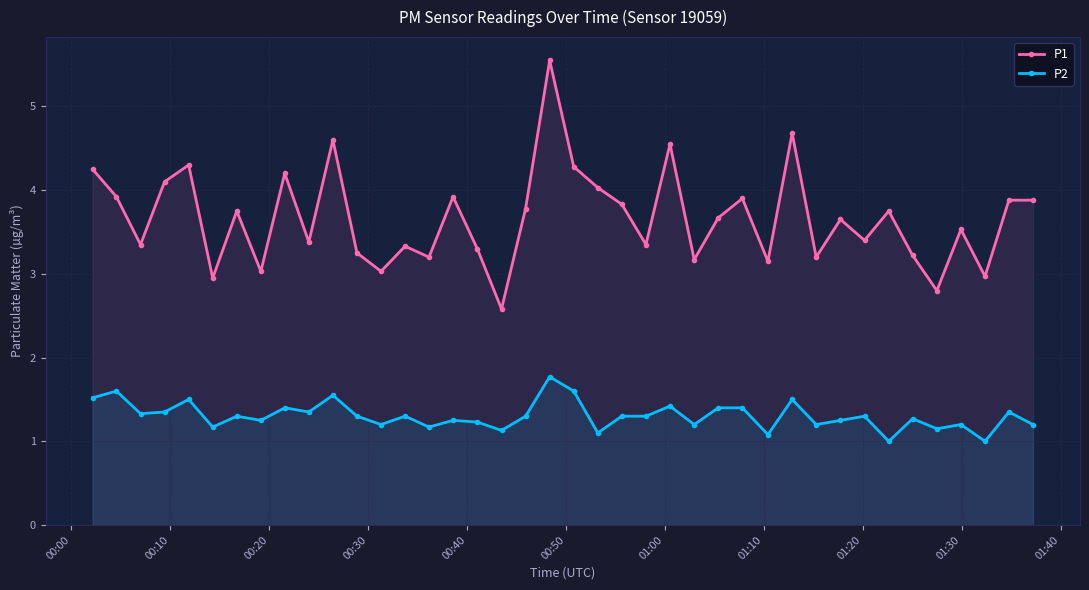

What is the lowest value of the P1 series?

2.6